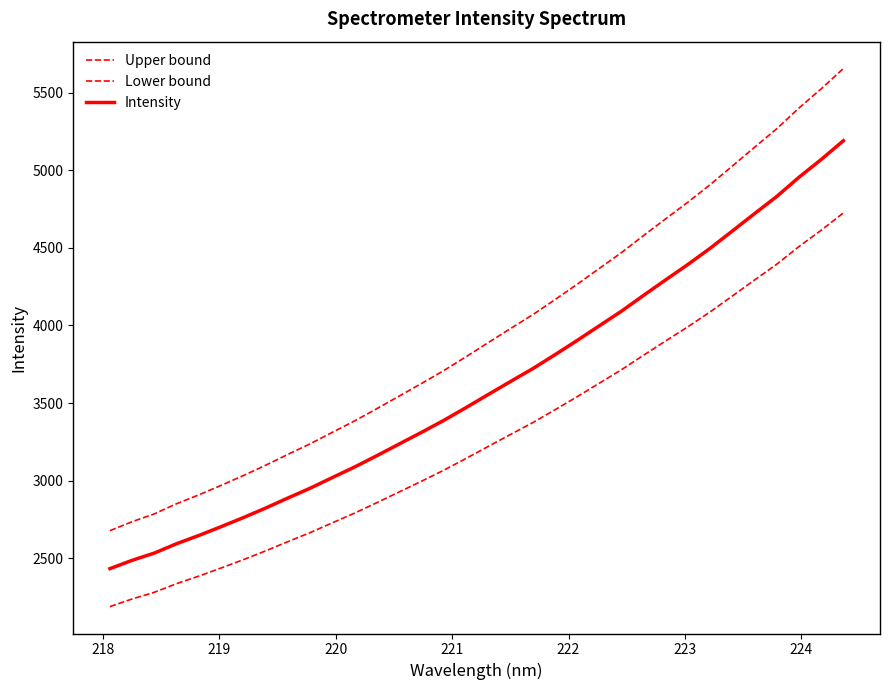

List the series in order of their overall mean, highest first.

Upper bound, Intensity, Lower bound